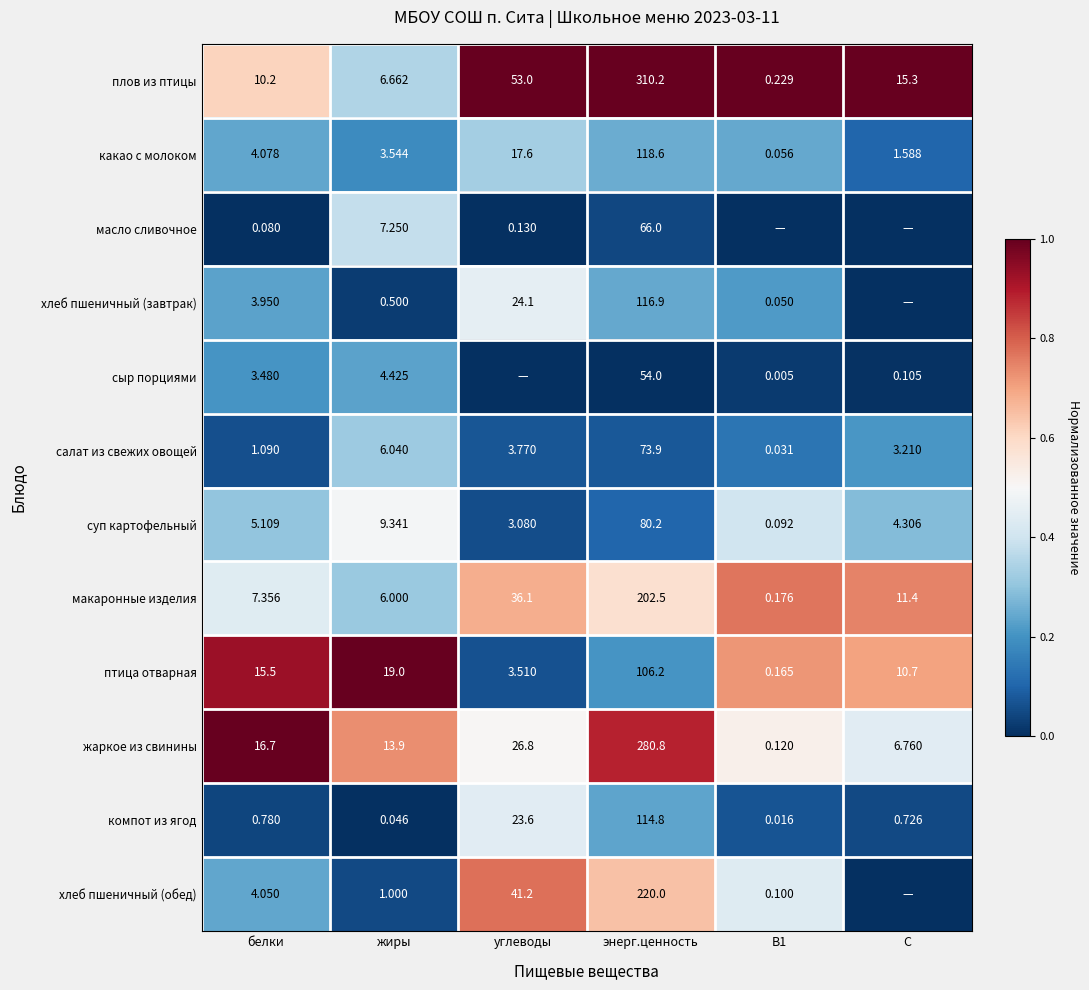

Between белки and жиры, which series saw the biggest shift?

масло сливочное